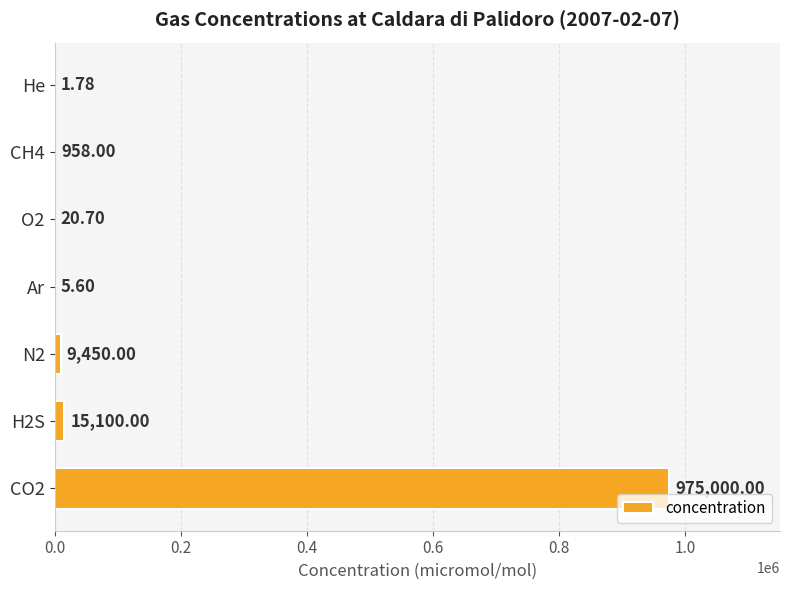

What is the average value?

142933.7